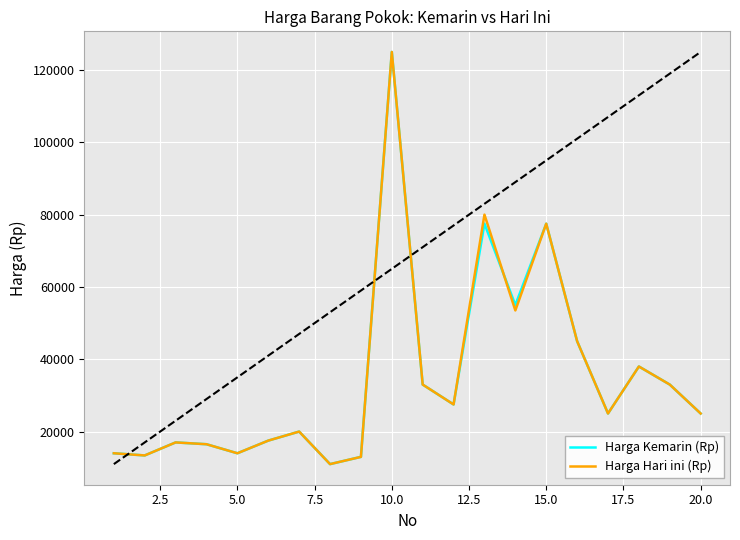

Does the chart have visible grid lines?

Yes